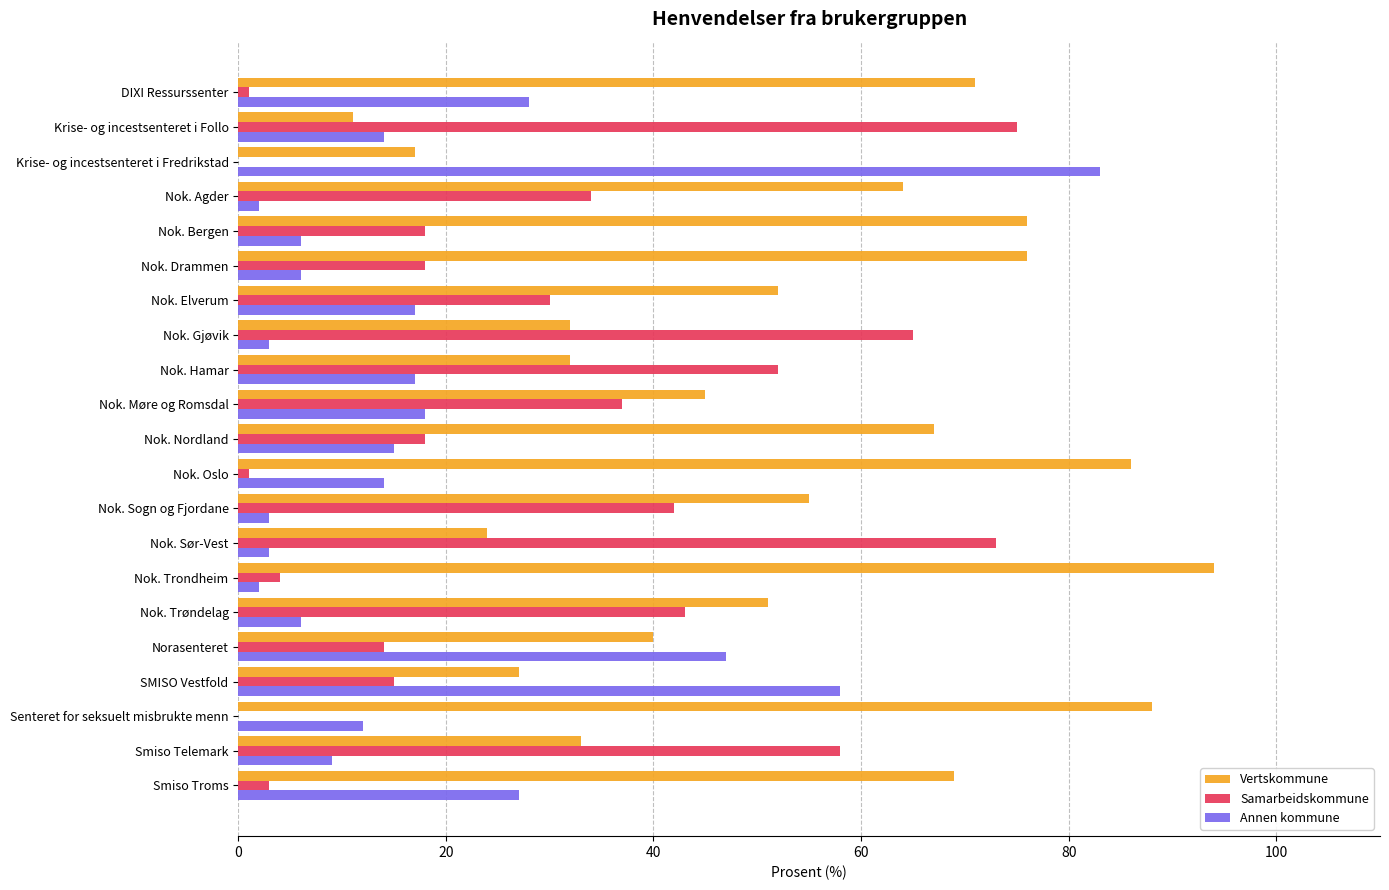

Where is Vertskommune nearest to the value 52?

Nok. Elverum